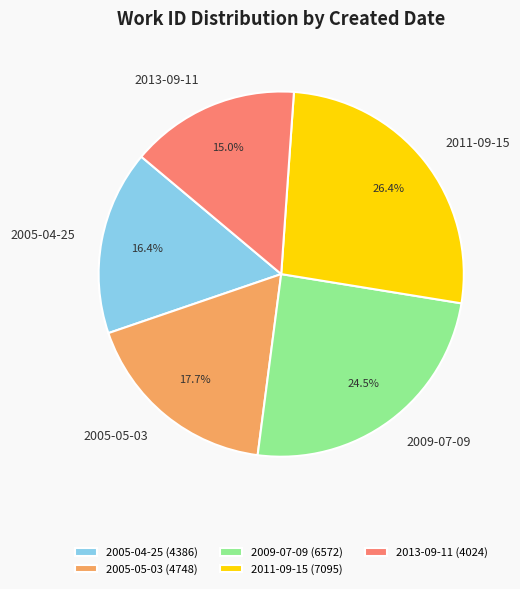

How many segments does this pie chart have?

5